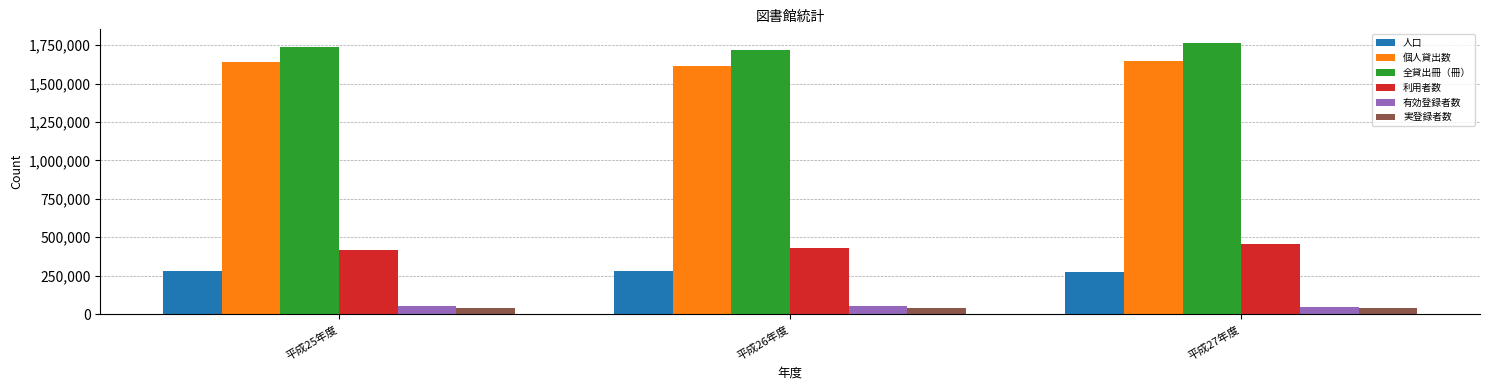

Which series has the largest total across all categories?

全貸出冊（冊）